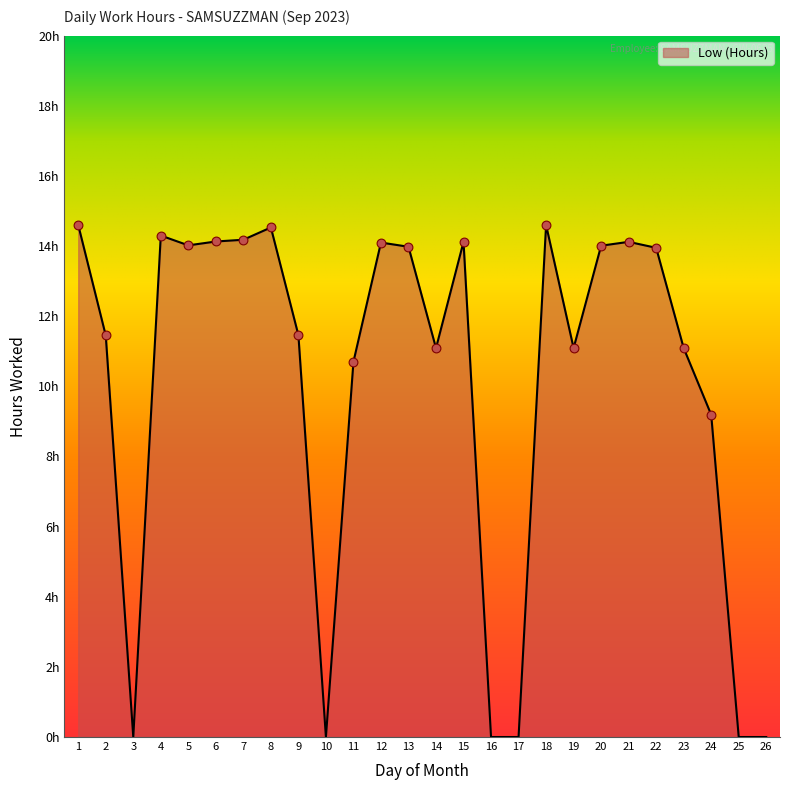

Between 11 and 5, which is larger?

5